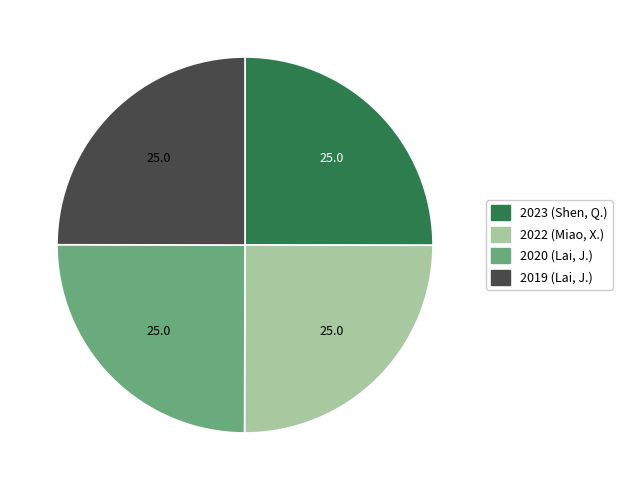

Is there a majority slice in this chart?

No